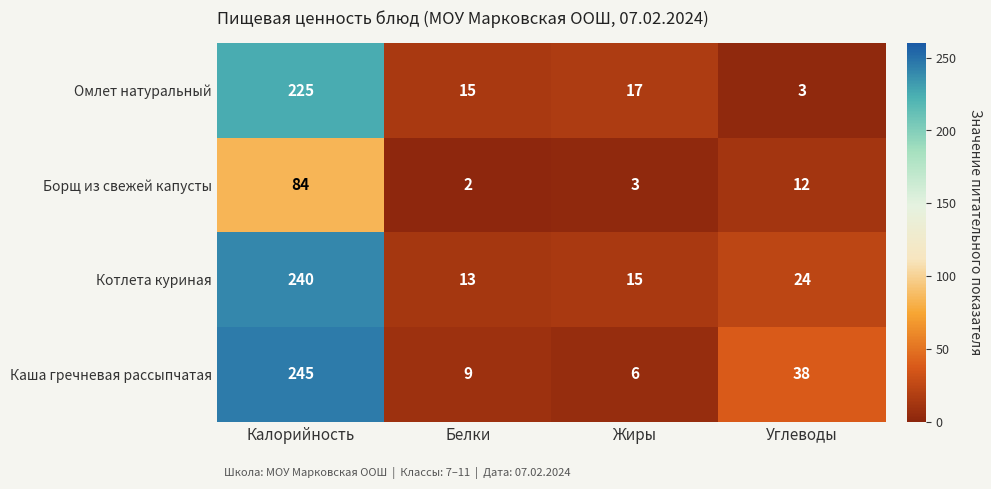

How many values in the Омлет натуральный series are below 17?

2